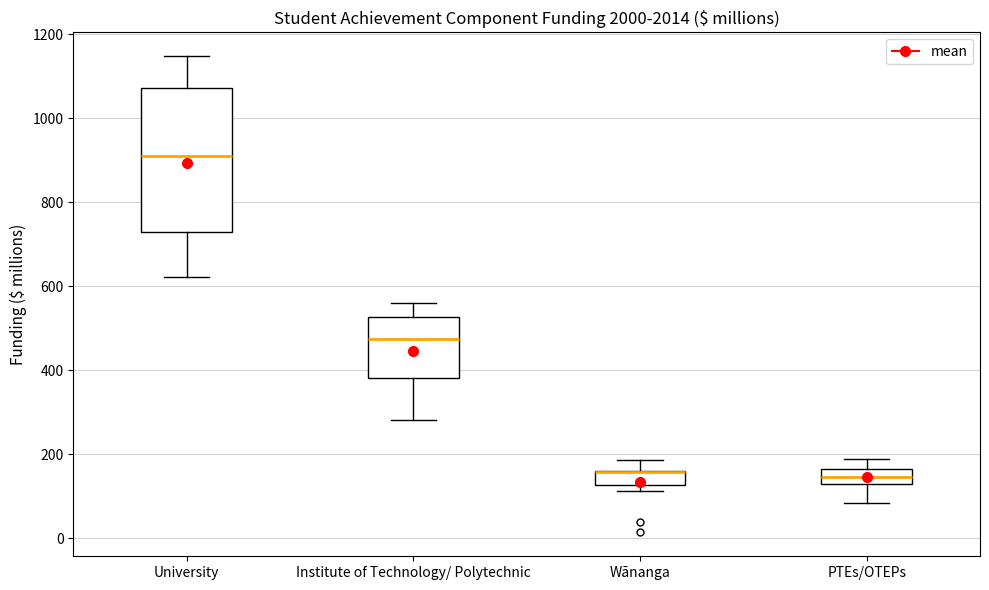

Reading left to right, read every box against the y-axis: the position of its median line, the range the box covers, and the ends of its whiskers. The values are not printed on the chart, so give them approximately, as read against the axis.

University: median 920, box 720 to 1080, whiskers 620 to 1140
Institute of Technology/ Polytechnic: median 480, box 380 to 520, whiskers 280 to 560
Wānanga: median 160 (drawn on the box's upper edge), box 120 to 160, whiskers 120 (just below the box's lower edge) to 180
PTEs/OTEPs: median 140, box 120 to 160, whiskers 80 to 180